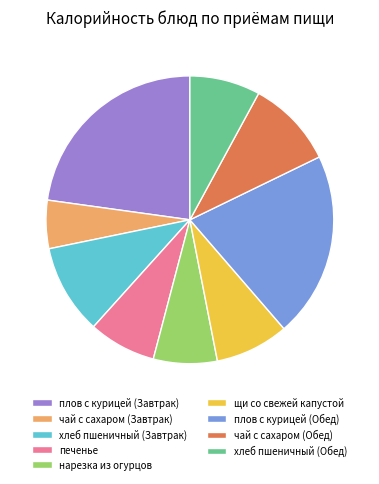

The чай с сахаром (Завтрак) slice represents 5% of the pie. True or false?

True